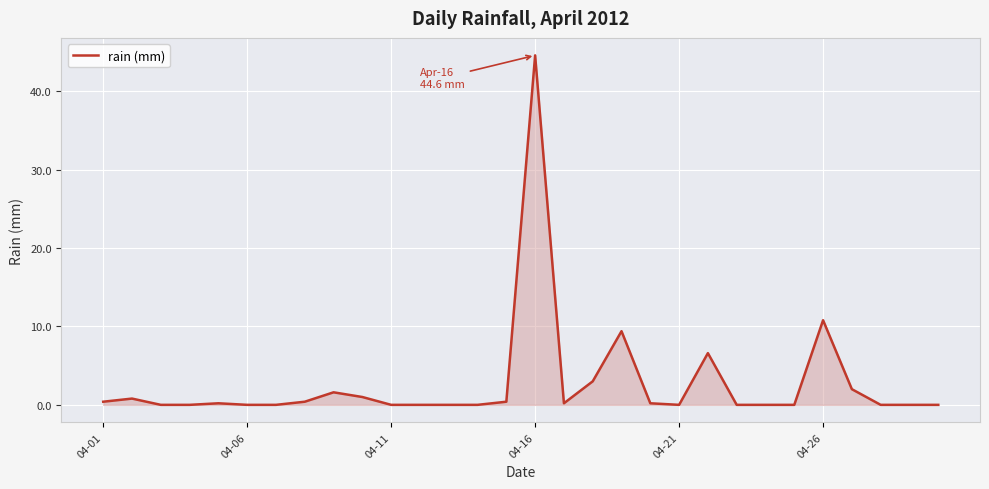

Reading left to right, list all the values displayed in this chart.

0.4	0.8	0.0	0.0	0.2	0.0	0.0	0.4	1.6	1.0	0.0	0.0	0.0	0.0	0.4	44.6	0.2	3.0	9.4	0.2	0.0	6.6	0.0	0.0	0.0	10.8	2.0	0.0	0.0	0.0